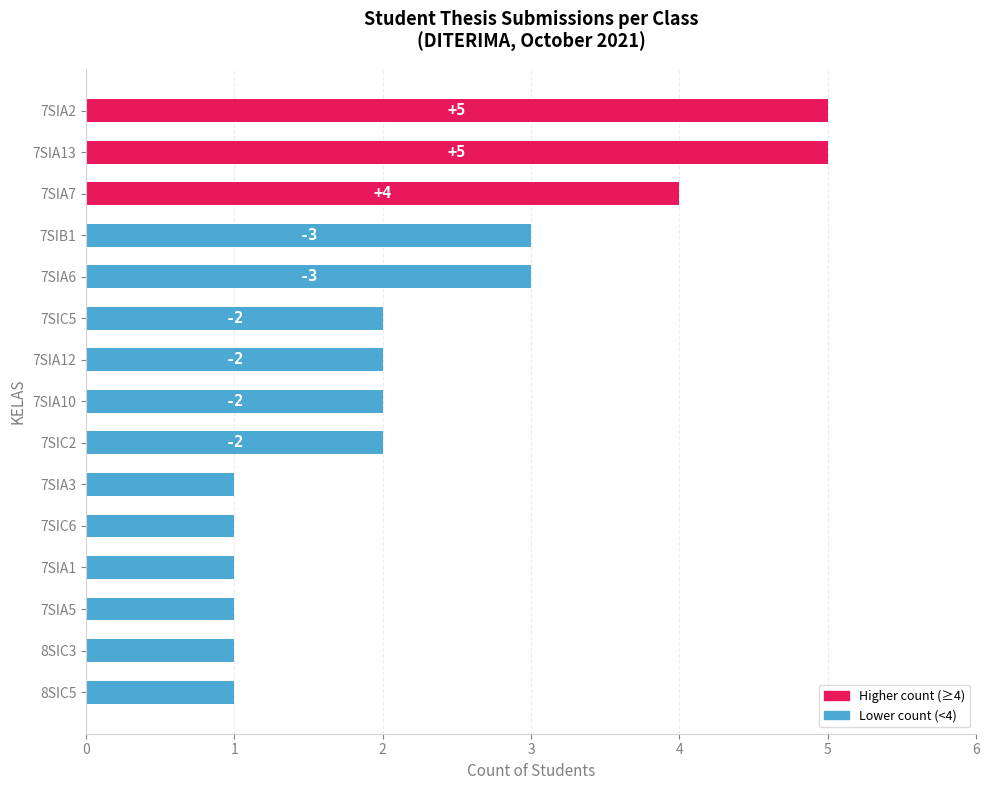

Count the values in the range 1 to 3.

12